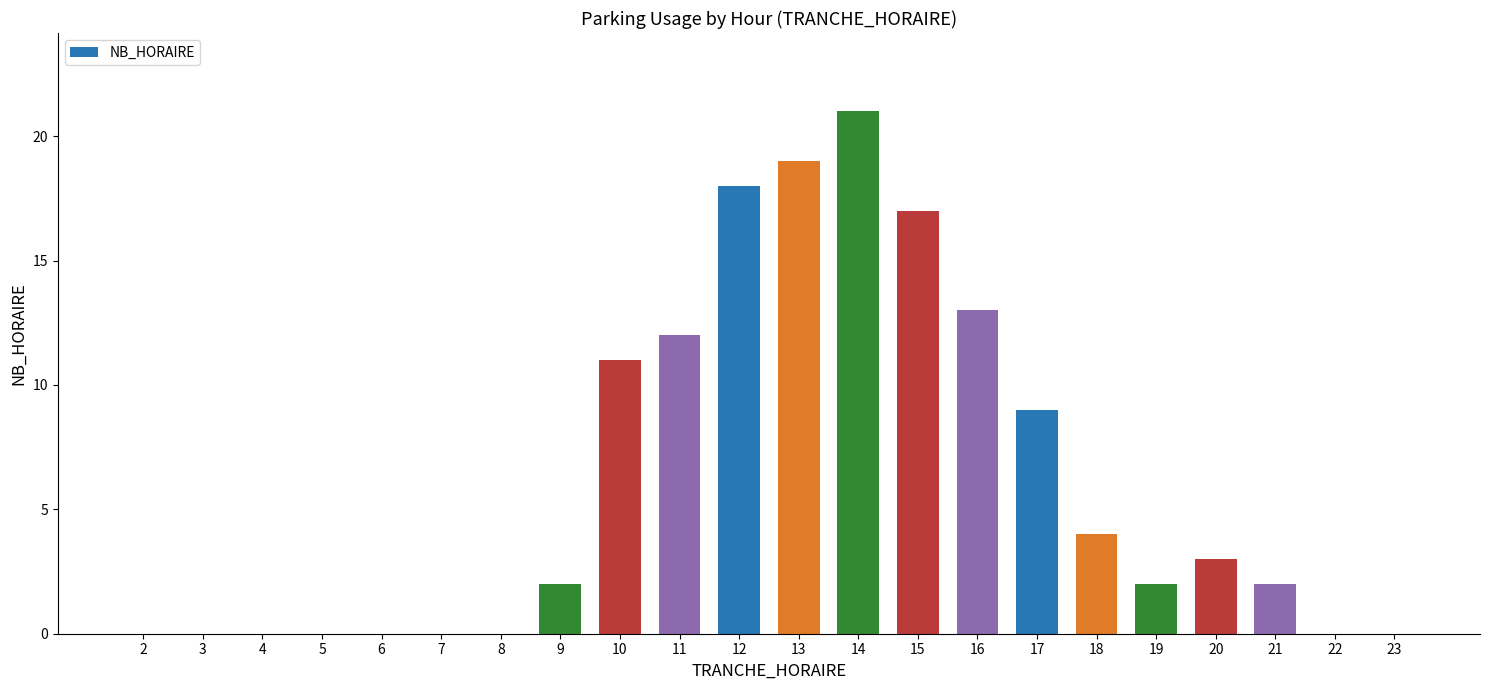

Which category has the highest value across all series?

14